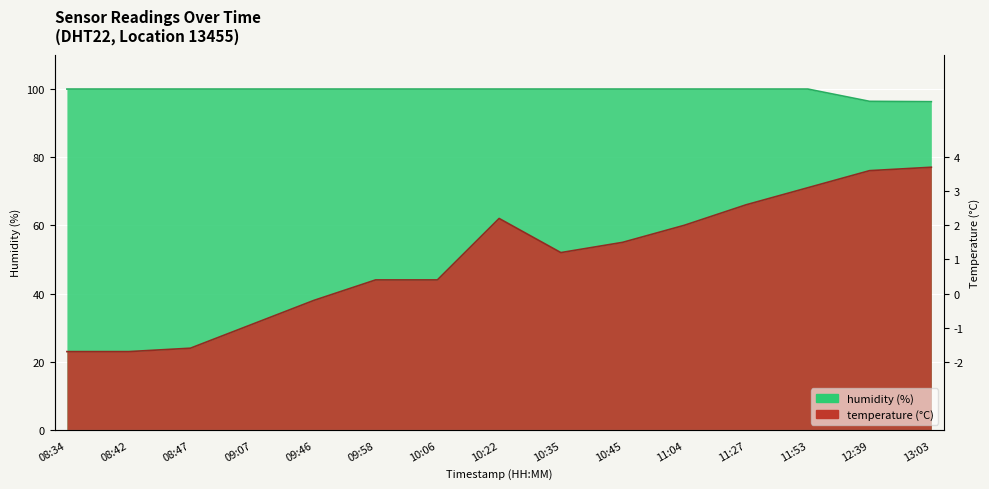

At which category is the sum across all series the highest?

13:03